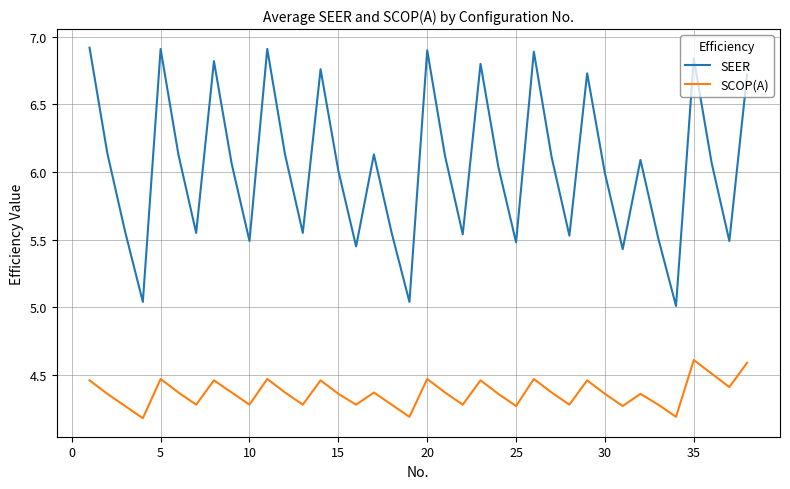

What is the smallest value displayed?

4.2